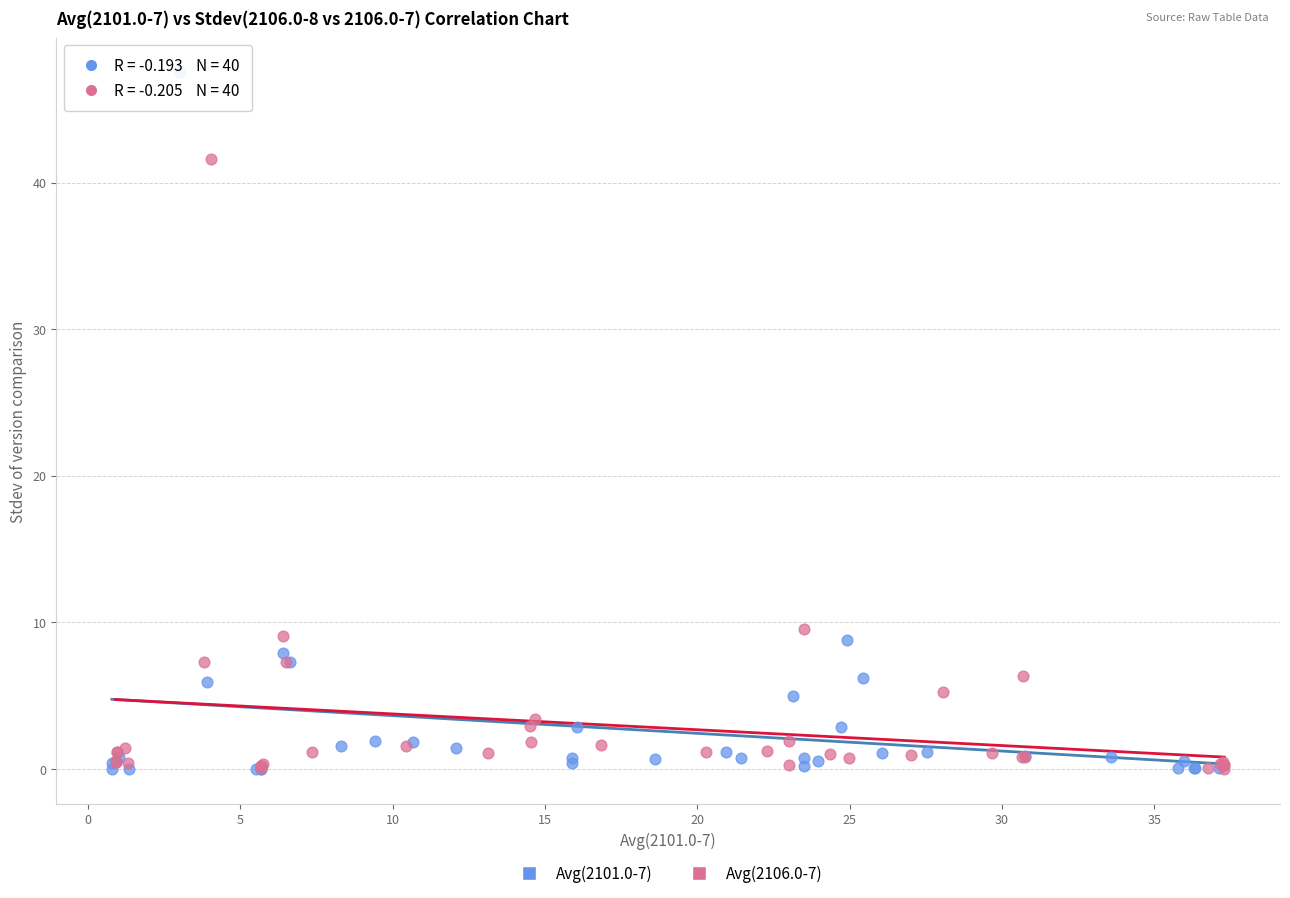

Which series has the largest Y range (max minus min)?

Avg(2101.0-7)